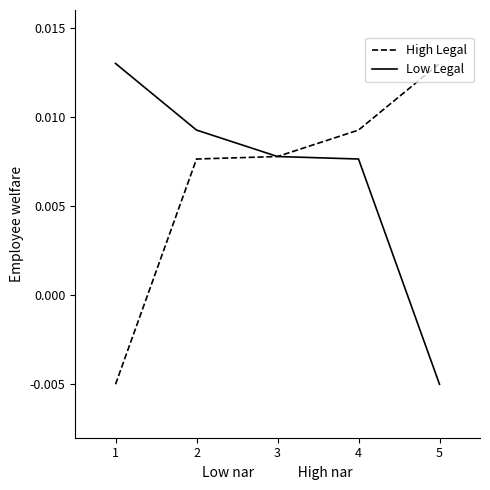

At which label is Low Legal closest to 0?

5